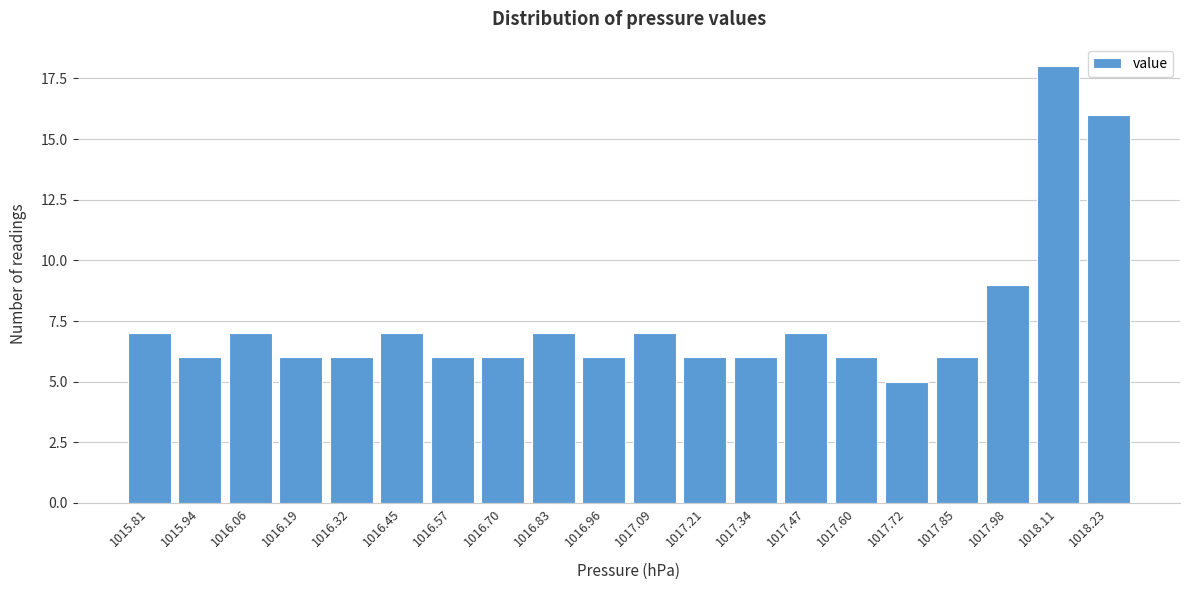

Reading right to left, what are all the values shown in this chart?

1018.23=16	1018.11=18	1017.98=9	1017.85=6	1017.72=5	1017.60=6	1017.47=7	1017.34=6	1017.21=6	1017.09=7	1016.96=6	1016.83=7	1016.70=6	1016.57=6	1016.45=7	1016.32=6	1016.19=6	1016.06=7	1015.94=6	1015.81=7